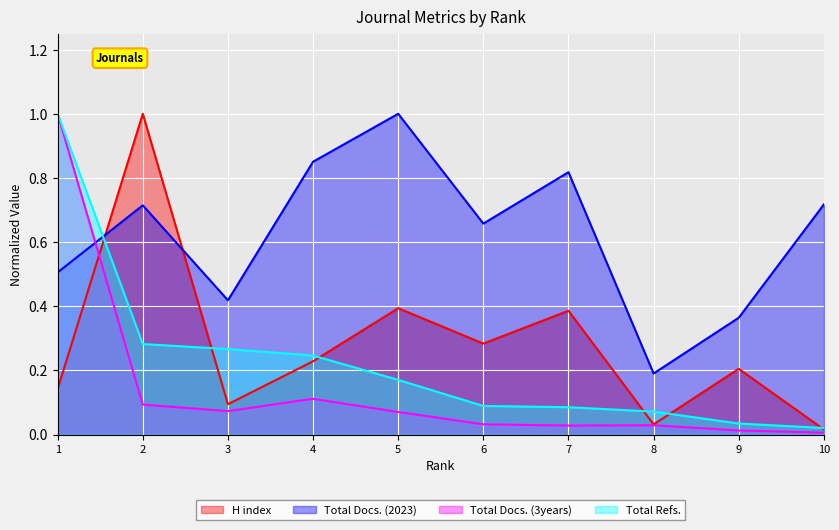

What is the sum of the Total Docs. (2023) values at 5 and 3?

1.4